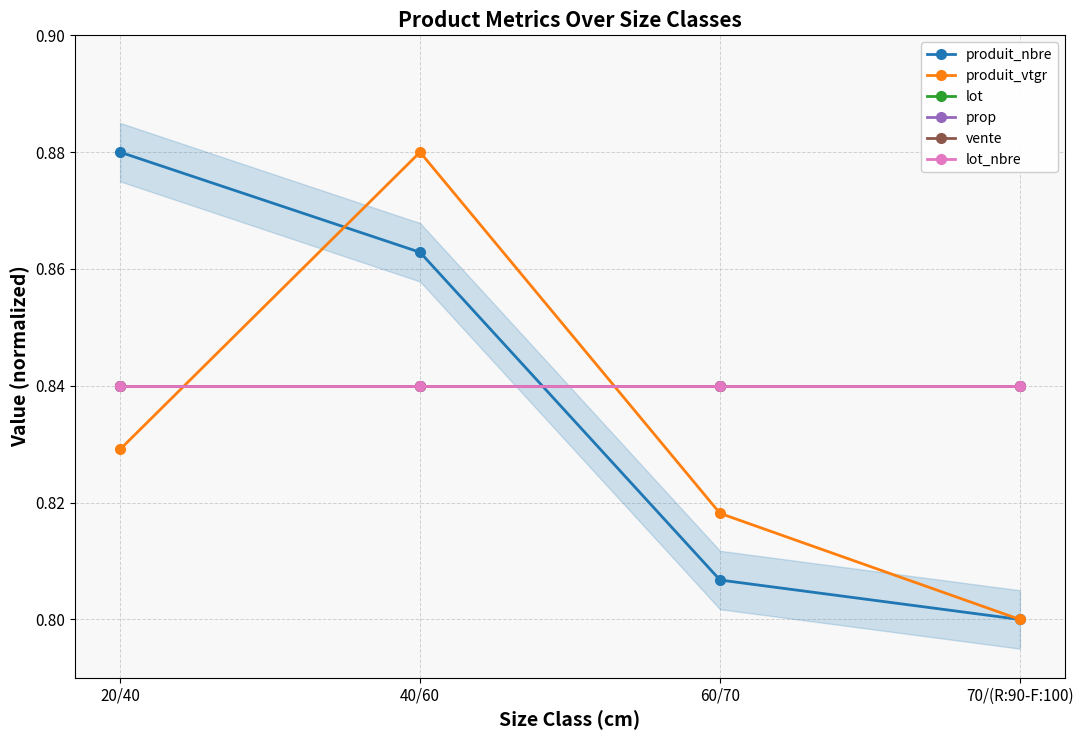

At 40/60, list the series in order from largest to smallest.

produit_vtgr, produit_nbre, lot, prop, vente, lot_nbre